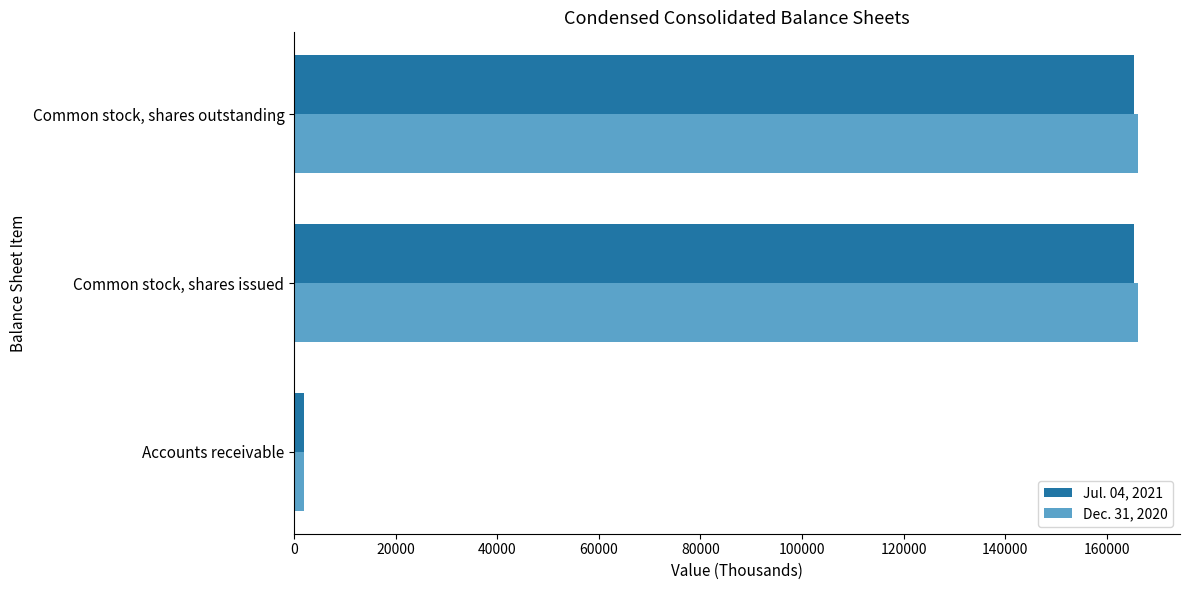

What is the spread (max minus min) of values at Common stock, shares issued?

679